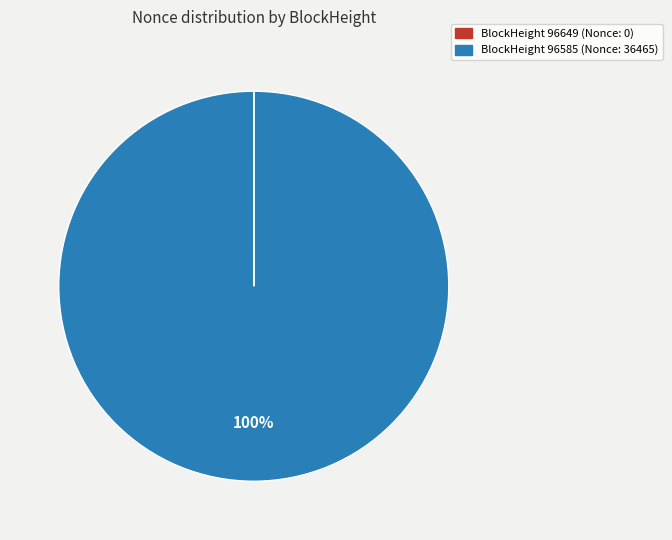

To the nearest percent, what is the average slice percentage?

50%